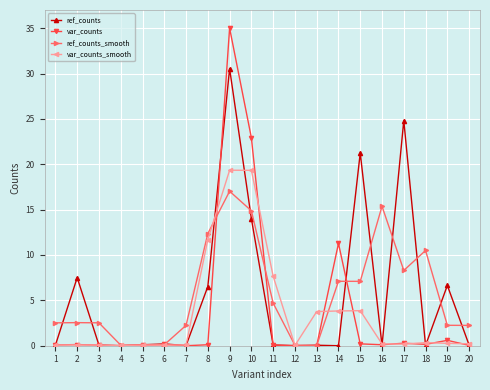

What is the difference between the second highest and second lowest values in the var_counts series?

22.9